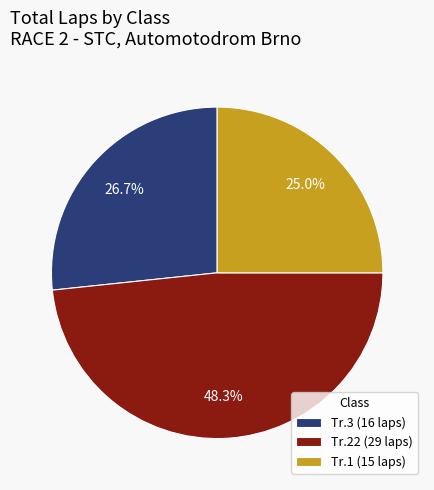

Between Tr.1 and Tr.22, which is larger?

Tr.22